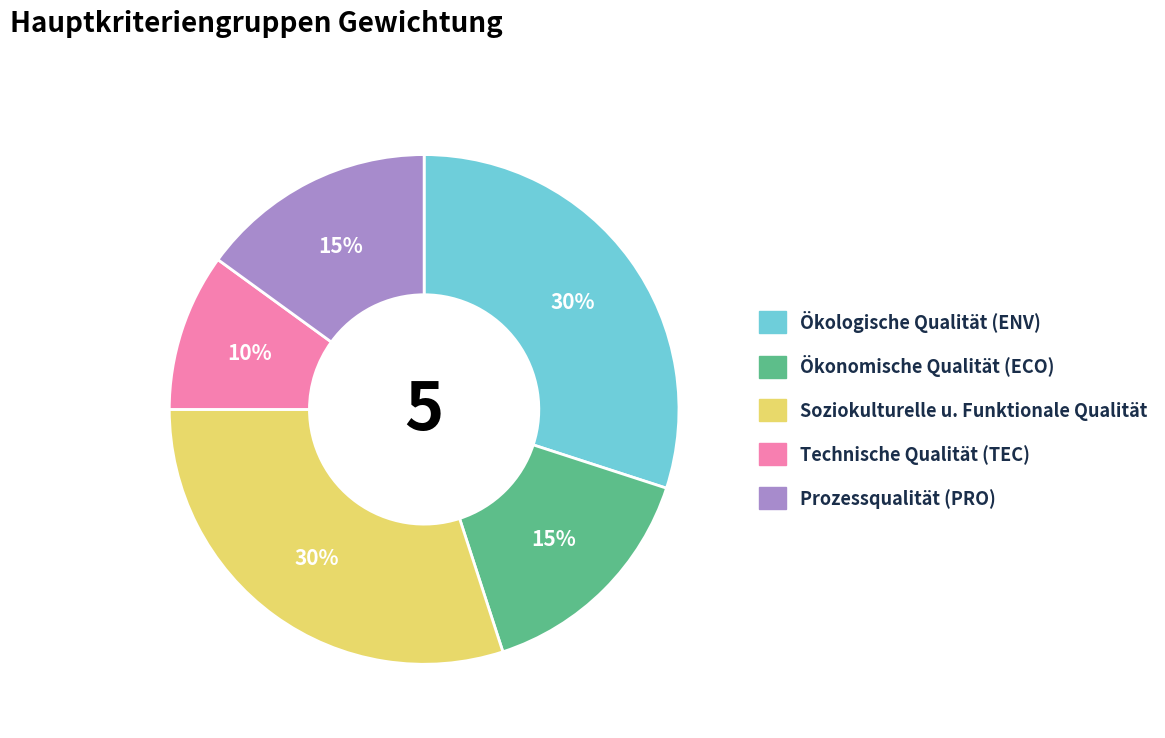

To the nearest percent, what is the difference between the largest and smallest slice percentages?

20%